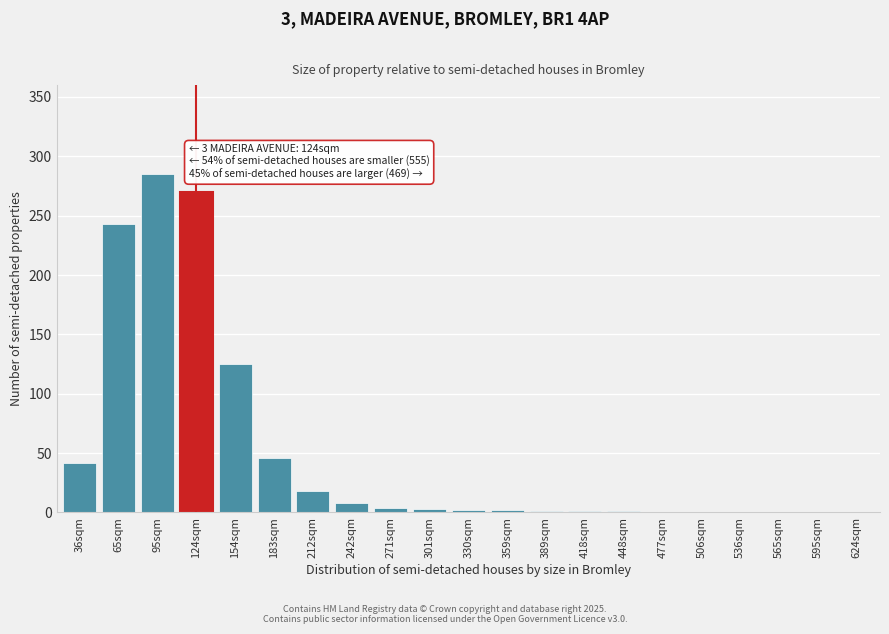

What is the sum of all values?

1051